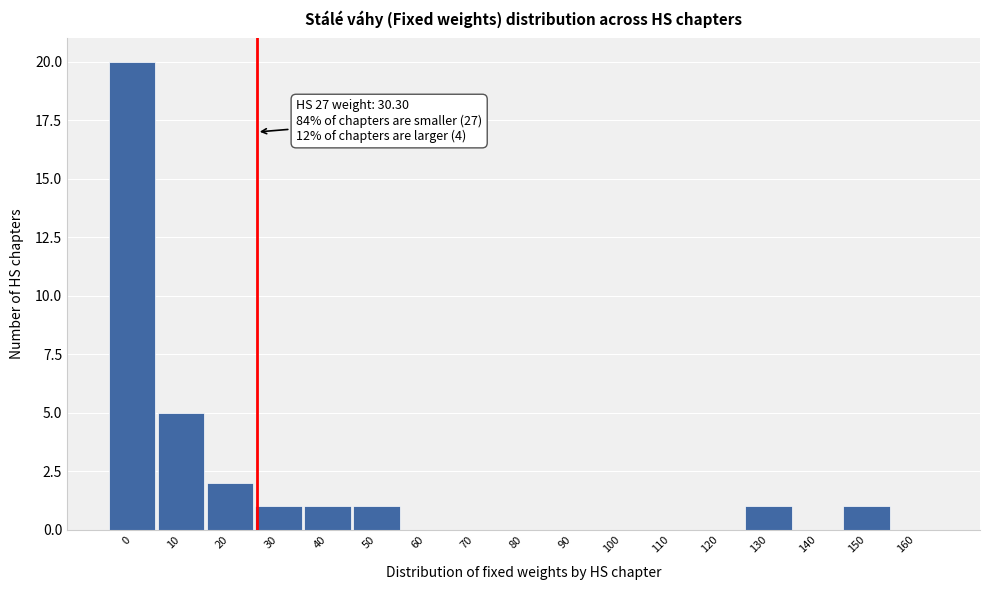

What is the ratio of the value at 30 to the value at 130?

1.0